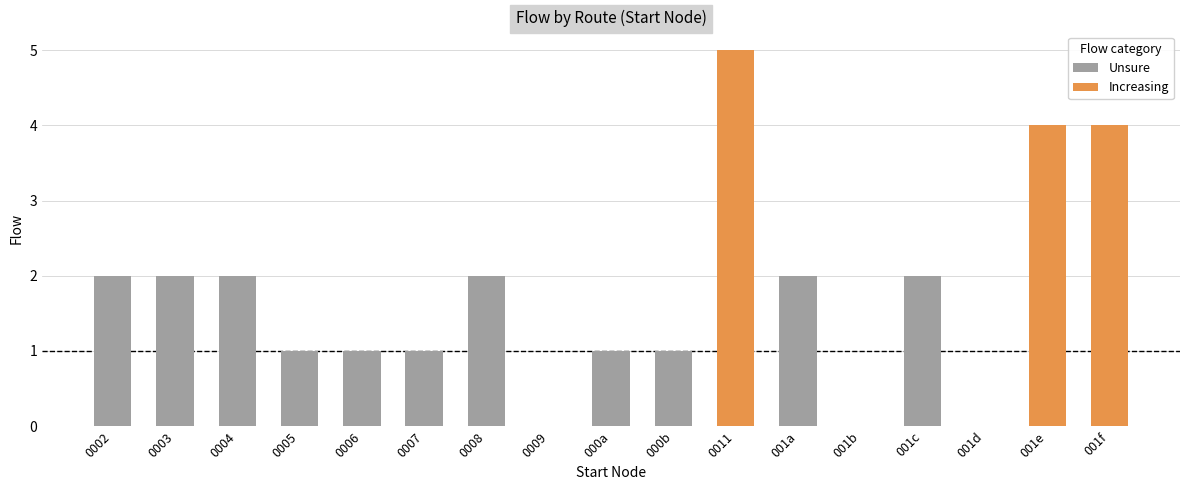

What is the sum of all Unsure values?

17